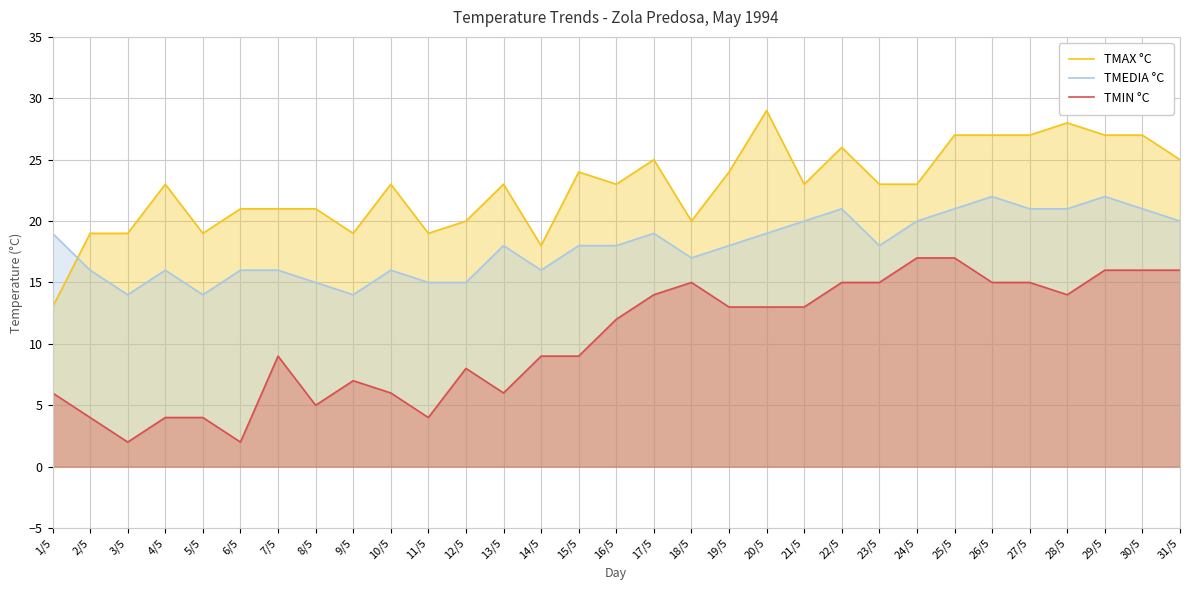

What is the approximate value of TMAX °C at 23/5, to the nearest 5?

25